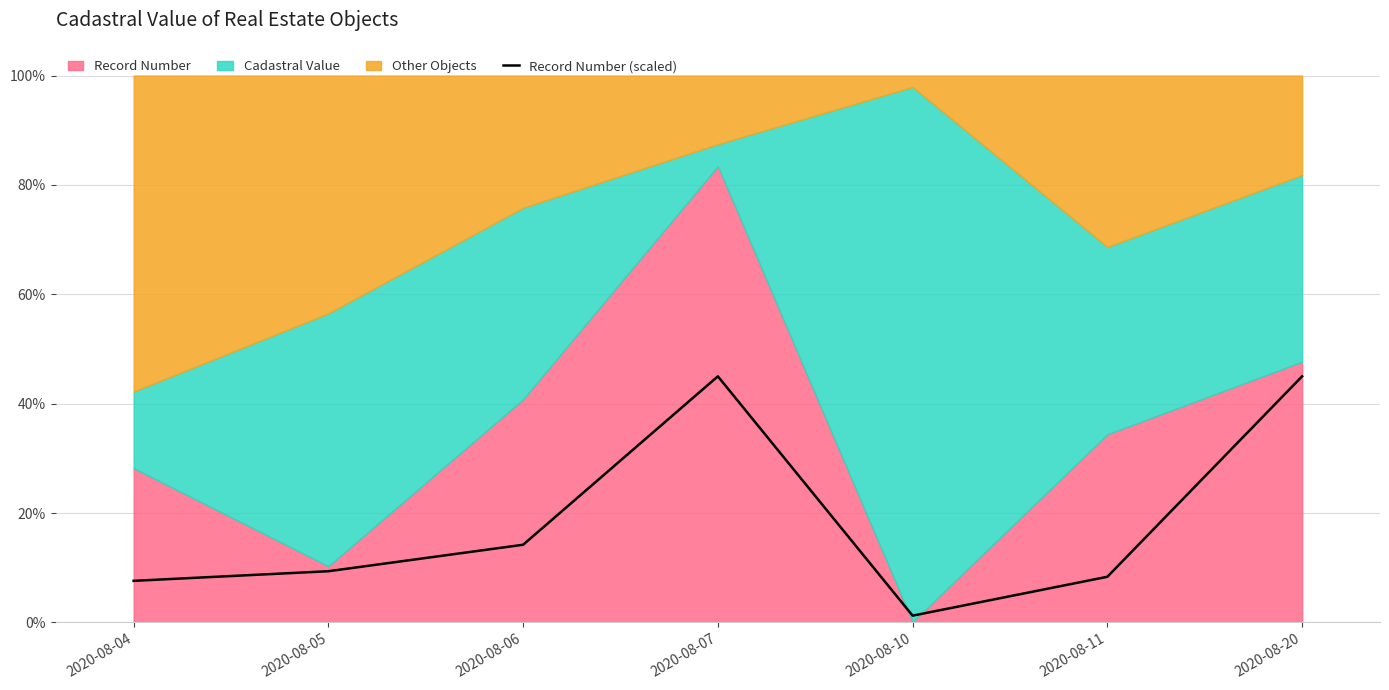

What is the change in value from 2020-08-07 to 2020-08-11?

-36.7